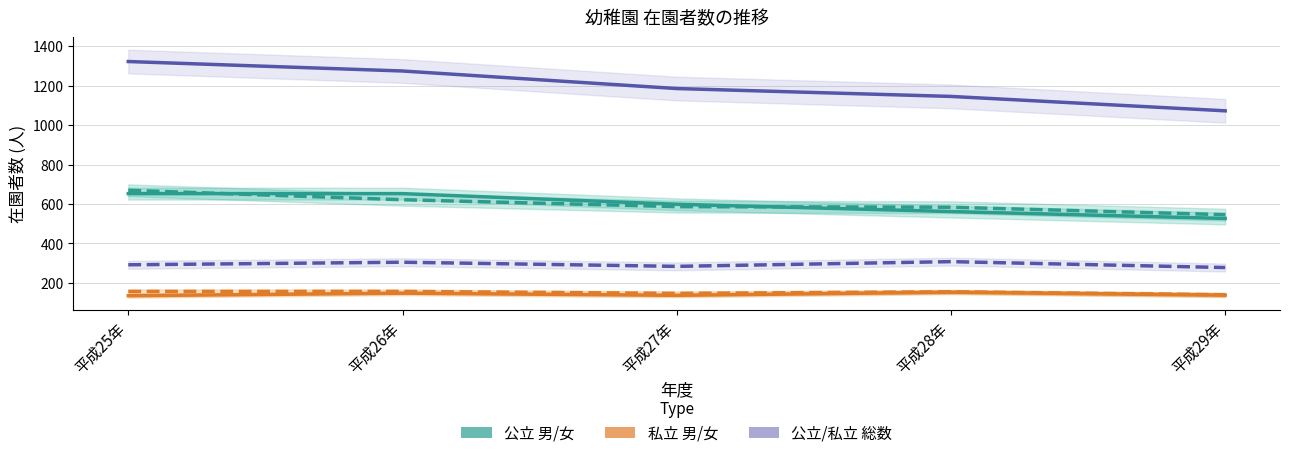

In 私立 女, how many points are higher than both neighbors (excluding endpoints)?

1